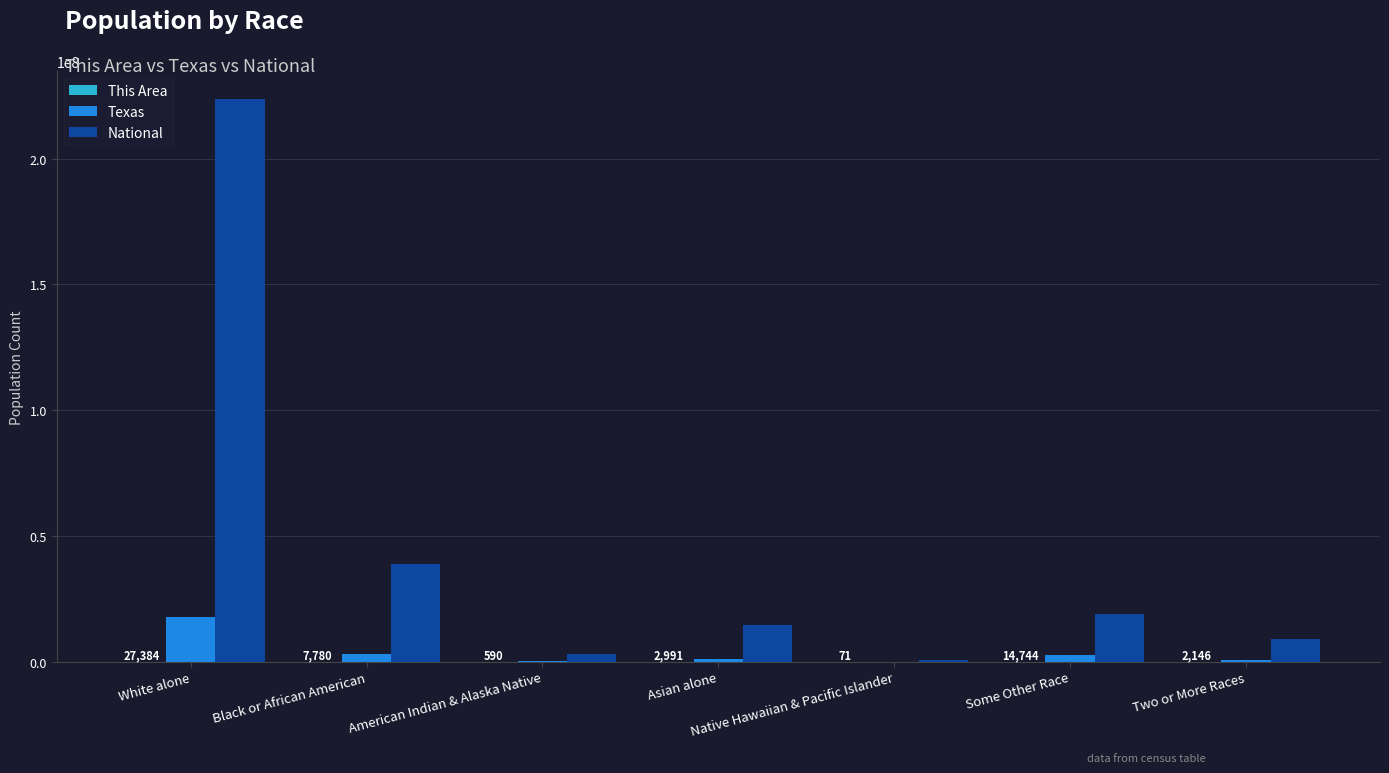

Which series has the largest total across all categories?

National